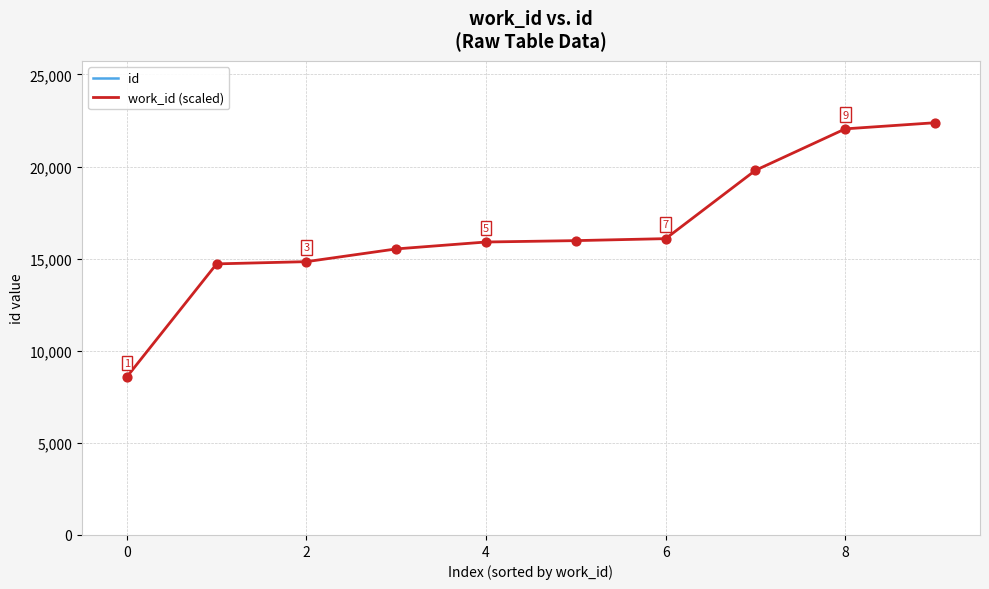

Which series contains the highest Y value?

id